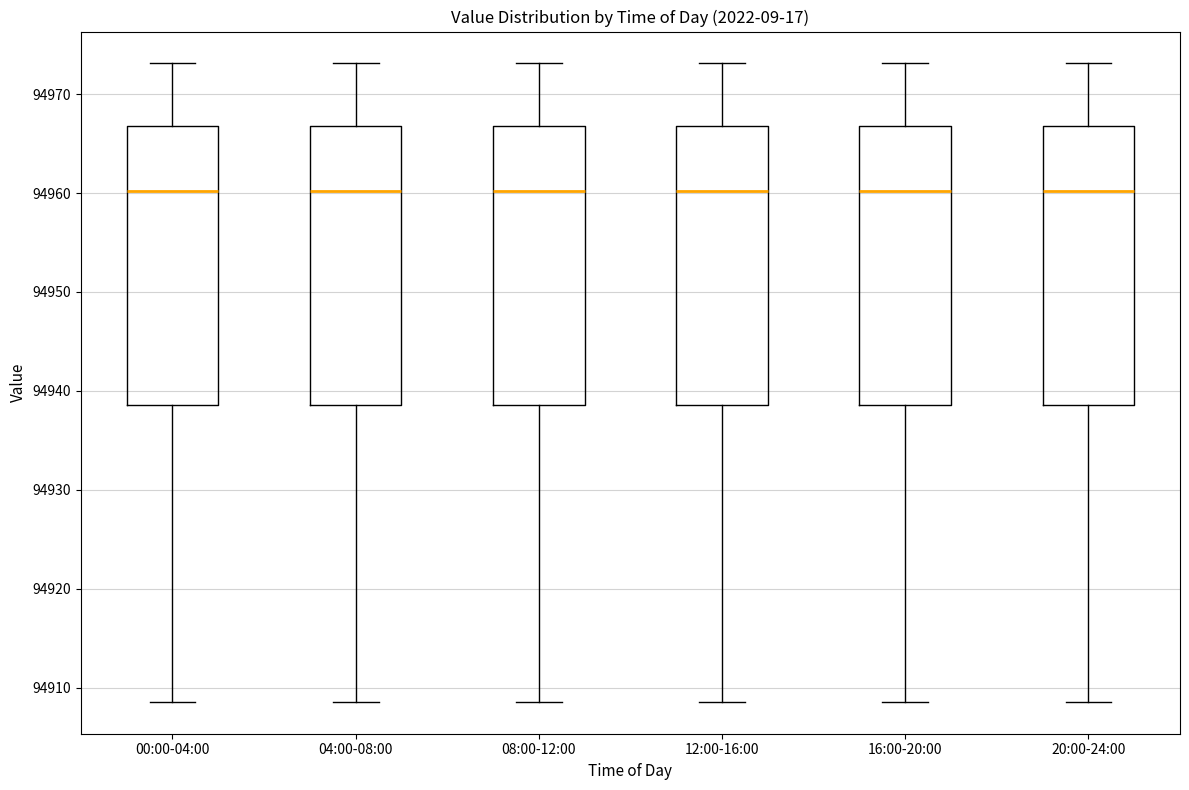

Reading left to right, read every box against the y-axis: the position of its median line, the range the box covers, and the ends of its whiskers. The values are not printed on the chart, so give them approximately, as read against the axis.

00:00-04:00: median 94960, box 94939 to 94967, whiskers 94909 to 94973
04:00-08:00: median 94960, box 94939 to 94967, whiskers 94909 to 94973
08:00-12:00: median 94960, box 94939 to 94967, whiskers 94909 to 94973
12:00-16:00: median 94960, box 94939 to 94967, whiskers 94909 to 94973
16:00-20:00: median 94960, box 94939 to 94967, whiskers 94909 to 94973
20:00-24:00: median 94960, box 94939 to 94967, whiskers 94909 to 94973